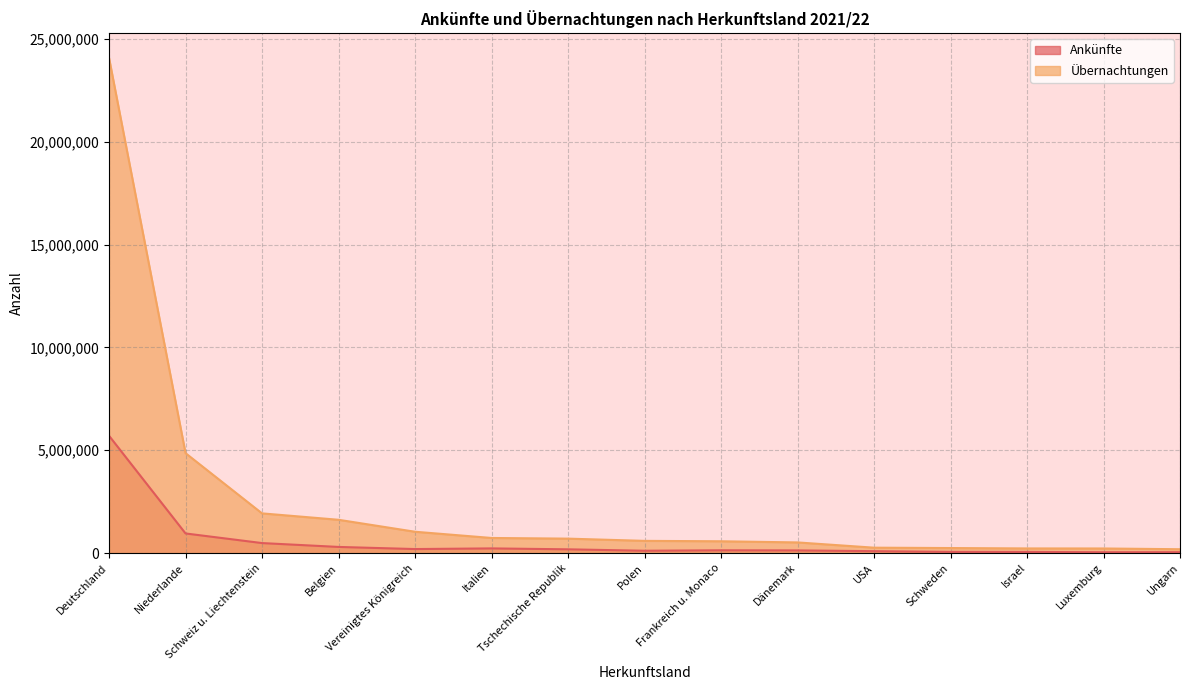

Which series has the largest total across all categories?

Übernachtungen